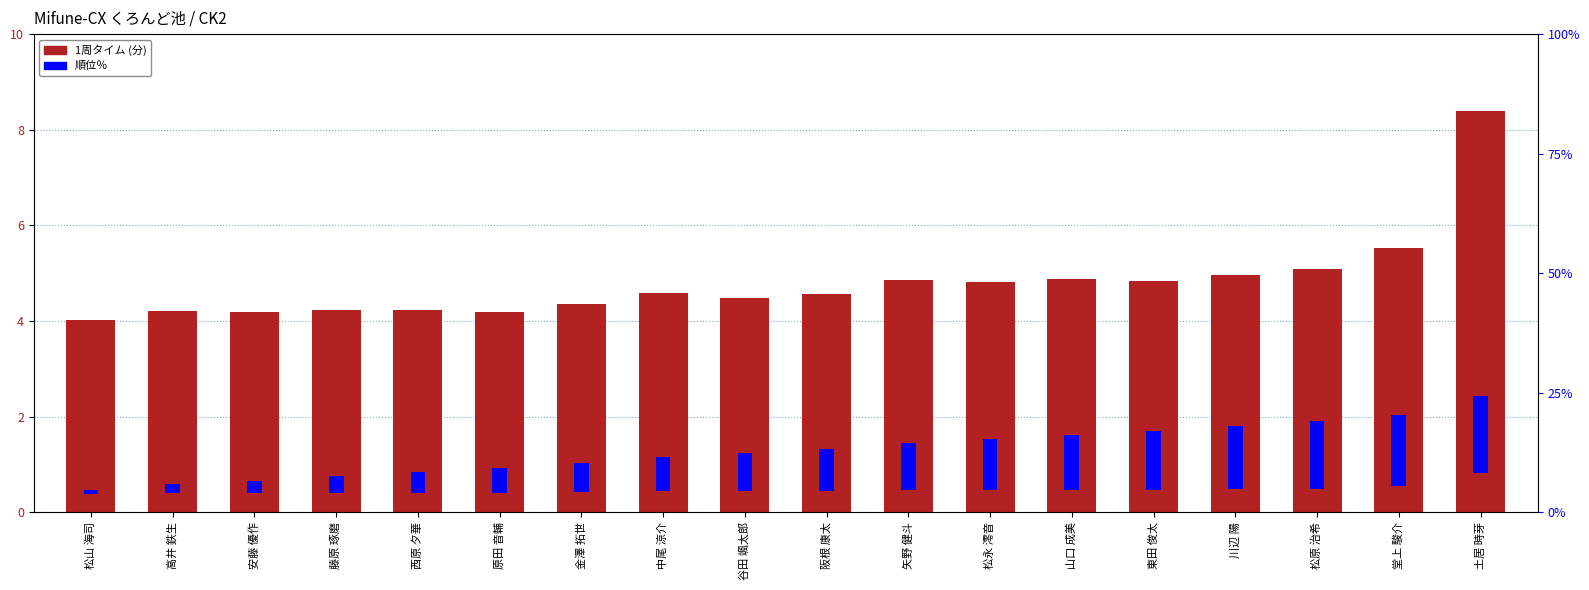

What position from the right is 山口 成美?

6